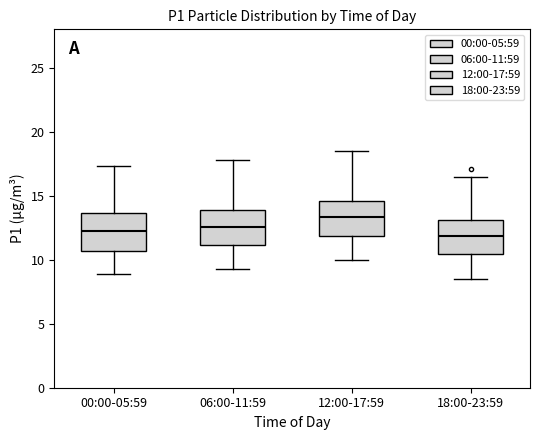

Where does the lower whisker of the box for 00:00-05:59 end on the y-axis? The values are not printed on the chart, so give them approximately, as read against the axis.

9.0